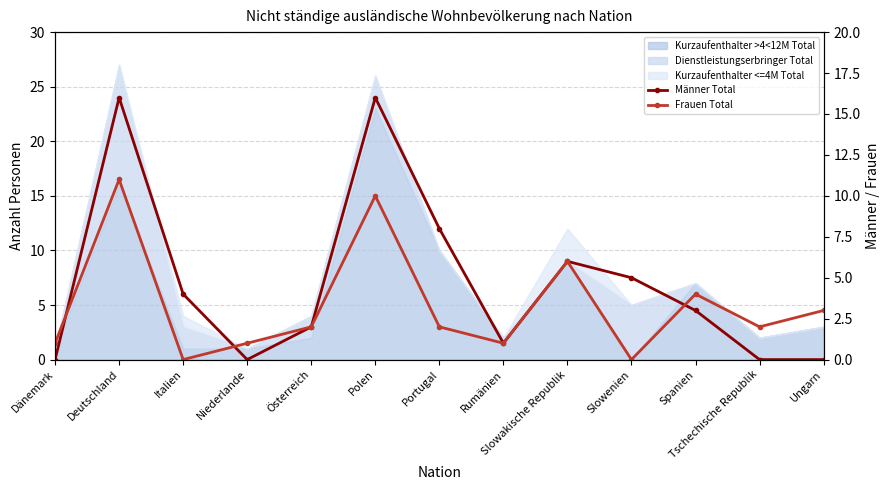

What is the difference between the Männer Total values at Deutschland and Rumänien?

15